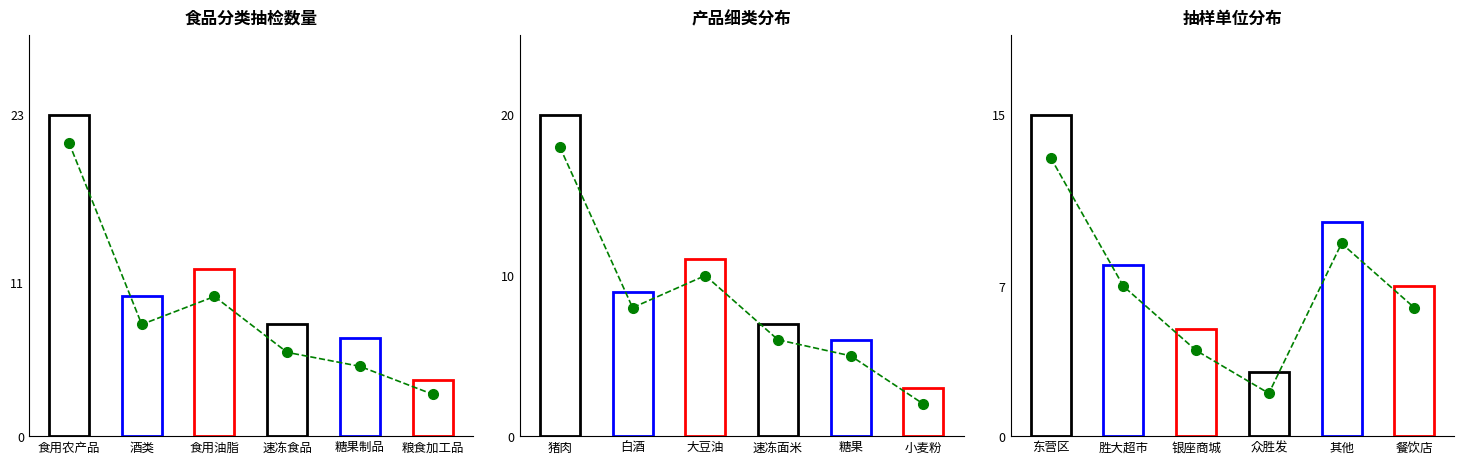

True or false: the data shows 3 at 餐饮店.

False